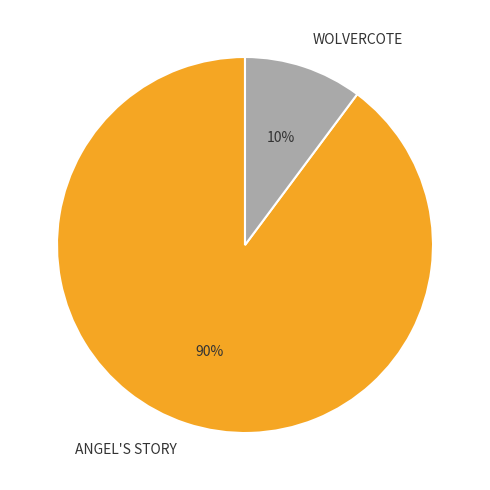

Rank the categories by value from highest to lowest.

ANGEL'S STORY, WOLVERCOTE